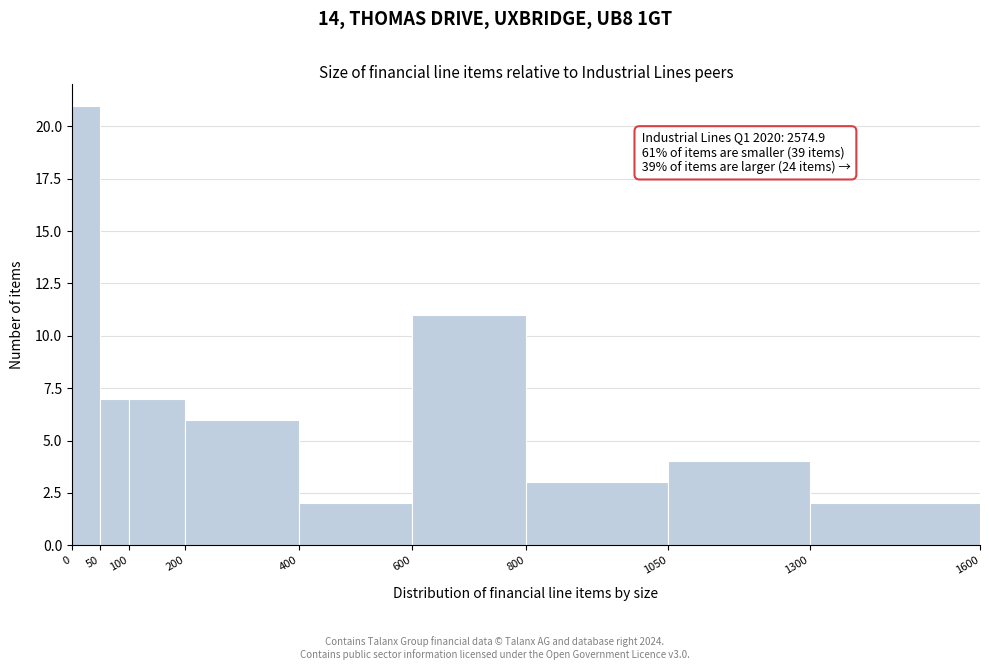

Over which range of the x-axis is the bar tallest?

0 to 50